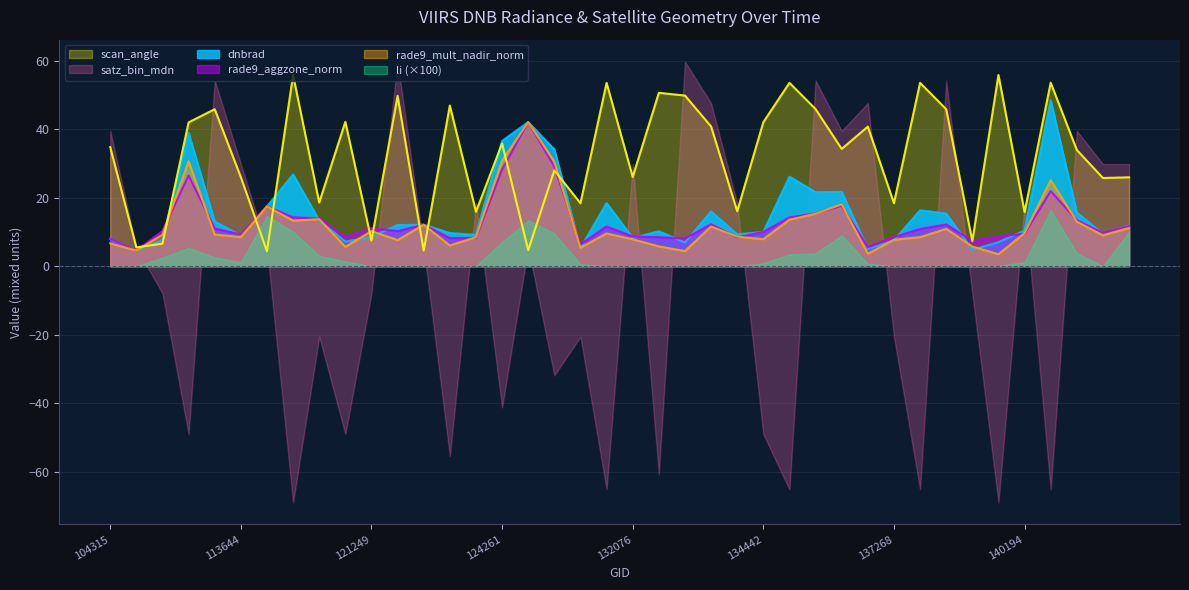

What is the sum of all rade9_mult_nadir_norm values?

481.5